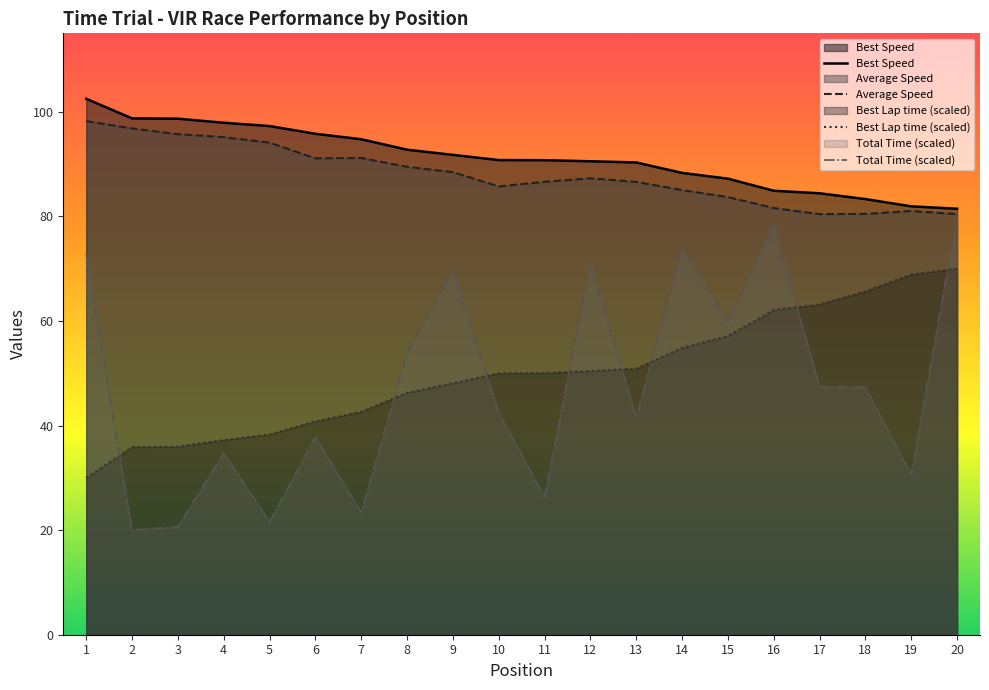

What is the average value of the Best Speed series?

91.2